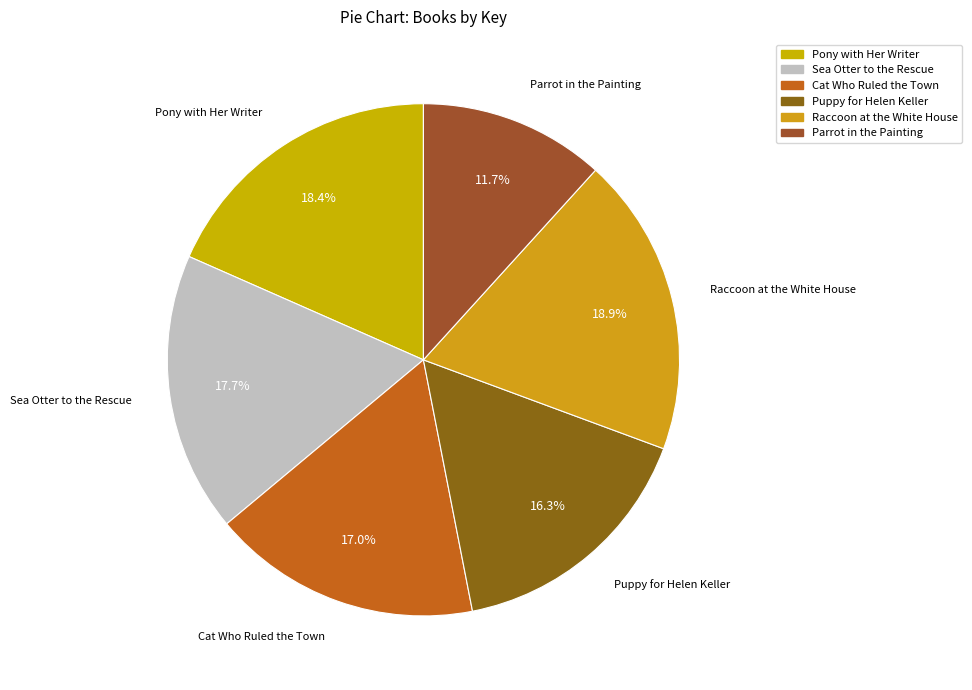

Which slice is the largest?

Raccoon at the White House